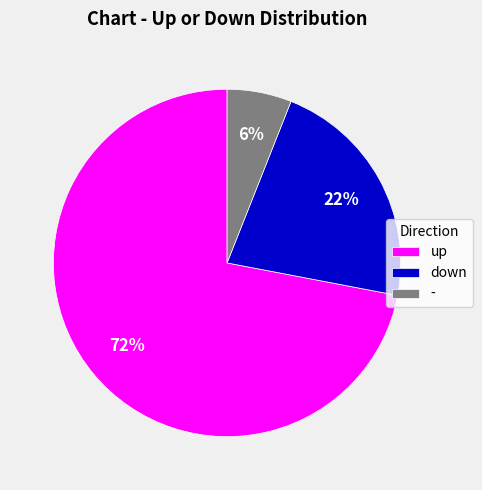

Does - represent more than half of the total?

No